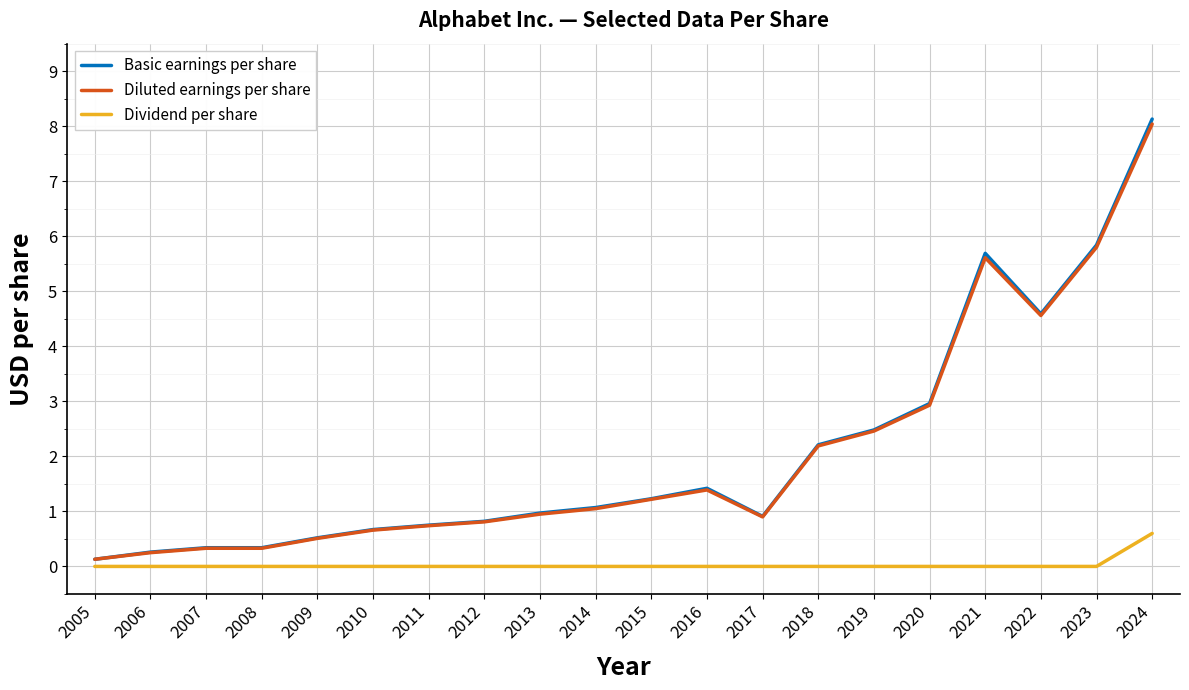

Rank the series by their maximum value, from lowest to highest.

Dividend per share, Diluted earnings per share, Basic earnings per share